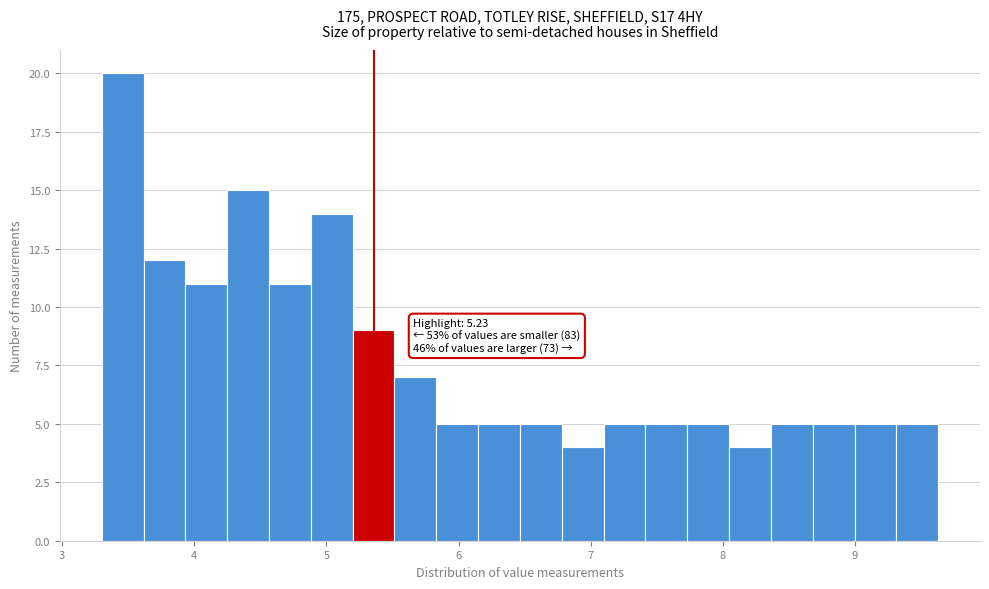

Read against the x-axis, roughly where is the centre of the tallest bar?

3.5